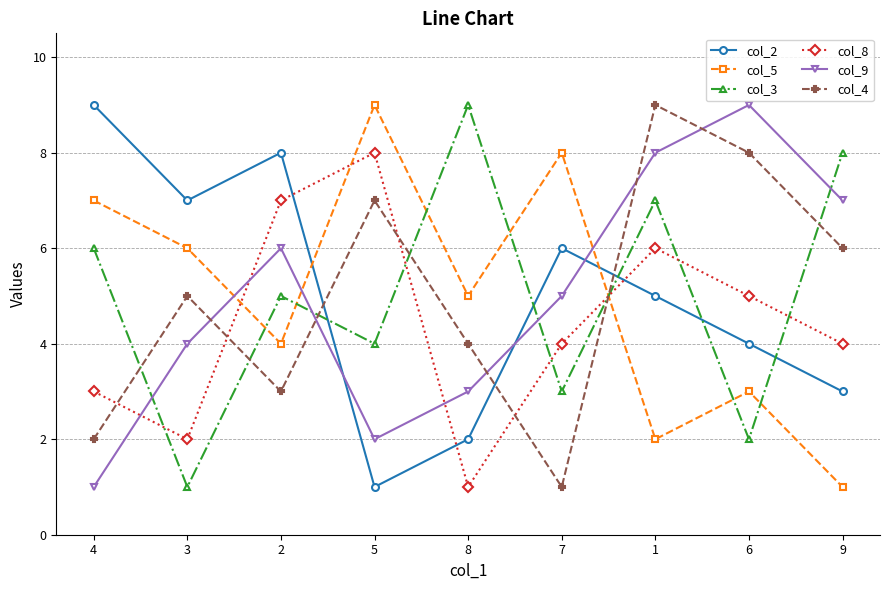

What is the difference between the maximum and second lowest values in the col_5 series?

7